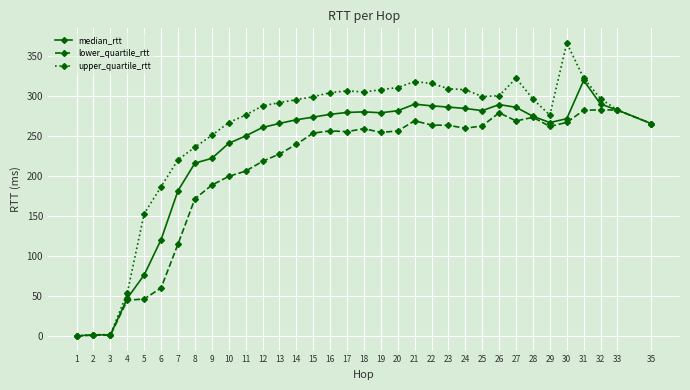

Which series has the largest total across all categories?

upper_quartile_rtt